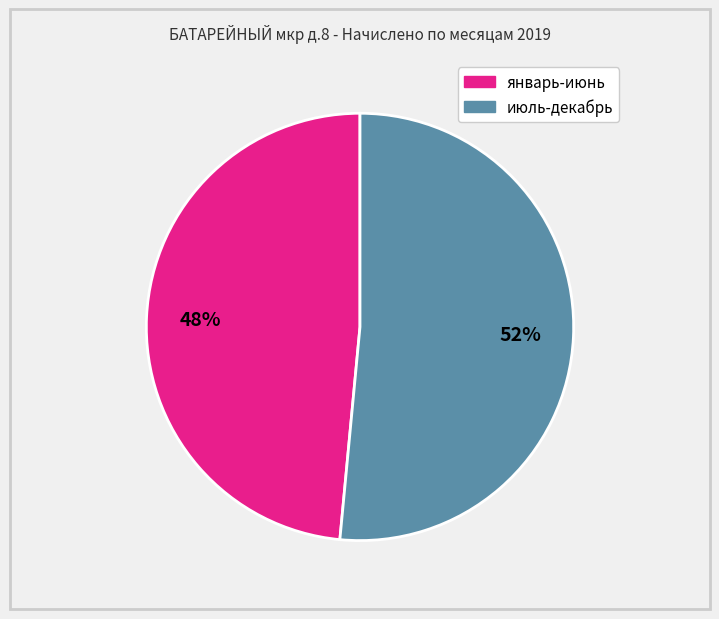

Does any single category account for the majority?

Yes